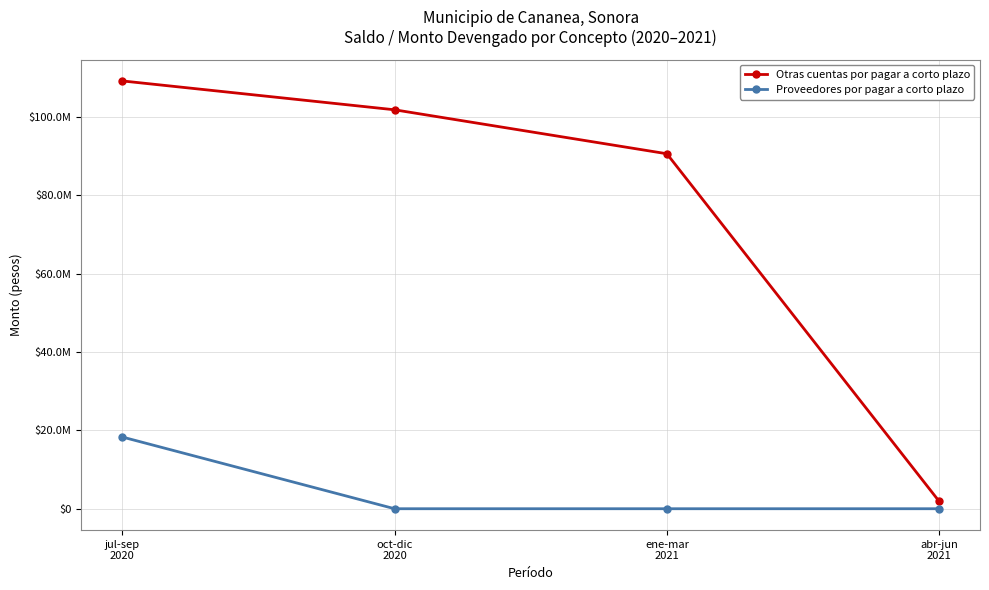

Where is Otras cuentas por pagar a corto plazo nearest to the value 55520037?

ene-mar
2021